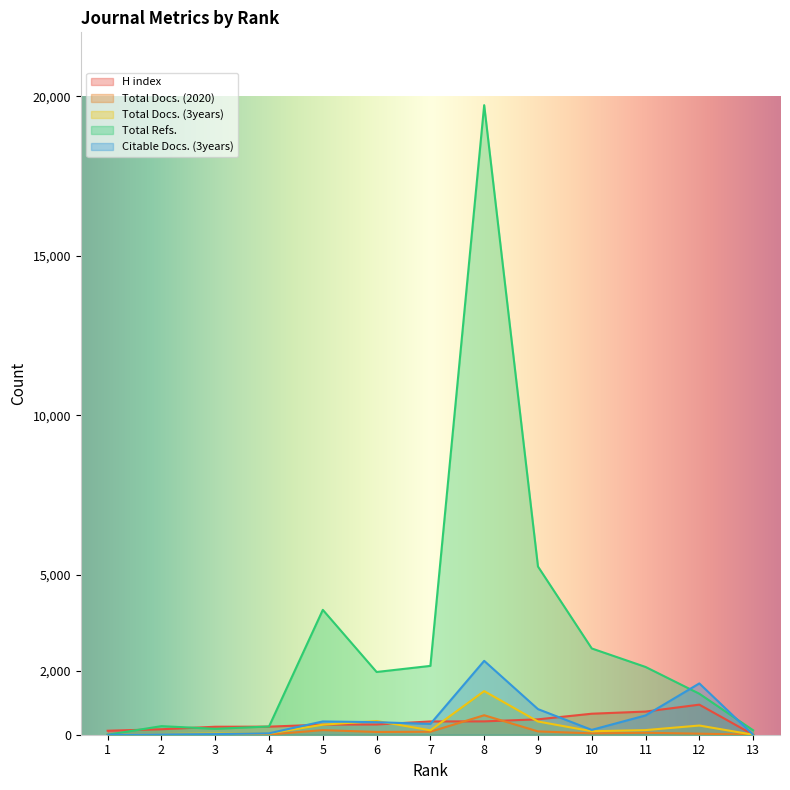

What is the highest value of the Total Docs. (2020) series?

610